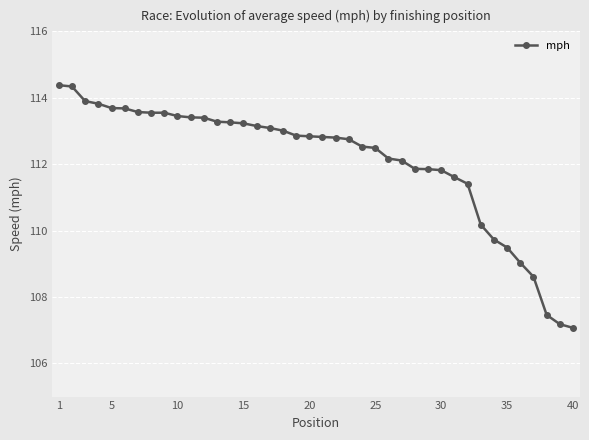

Does the chart display data point markers on the line(s)?

Yes